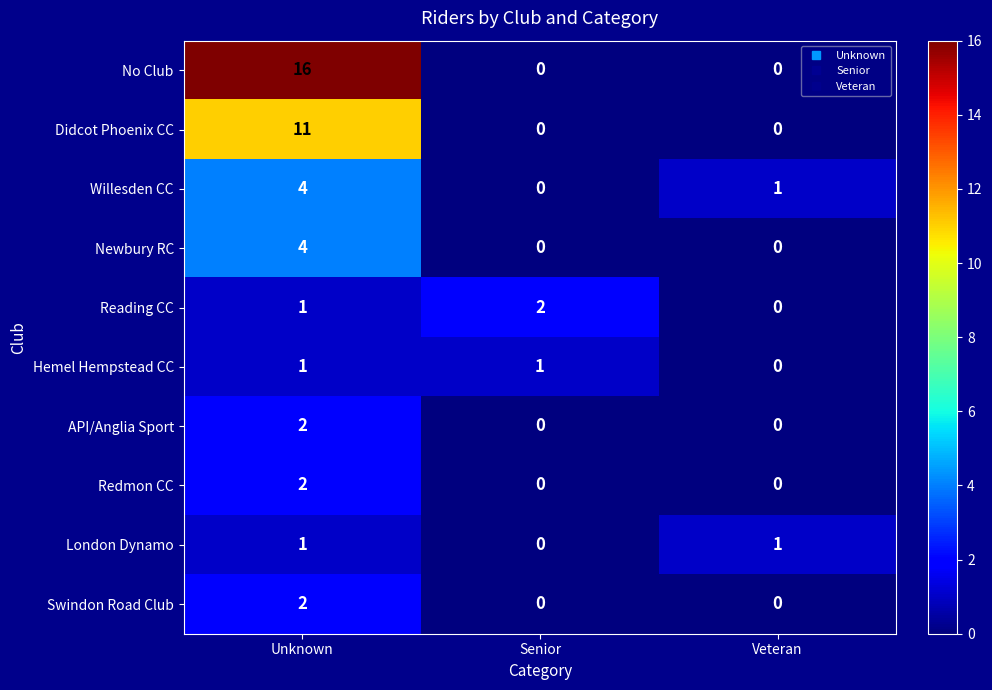

Count the number of categories in the chart.

3